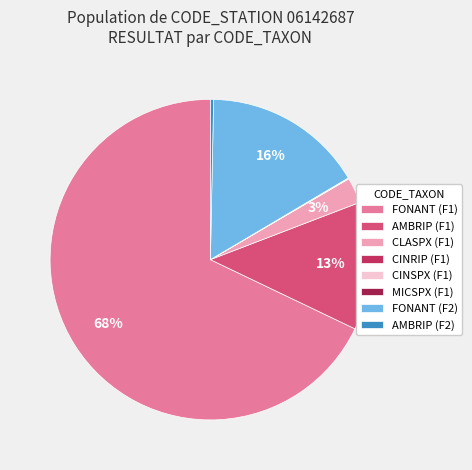

To the nearest percent, what is the average slice percentage?

12%